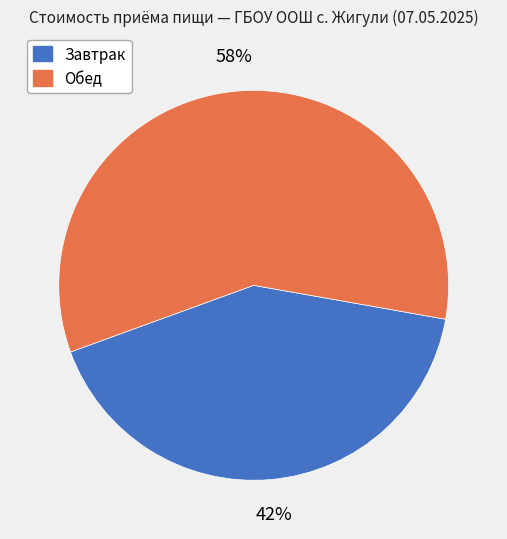

Does any single category account for the majority?

Yes